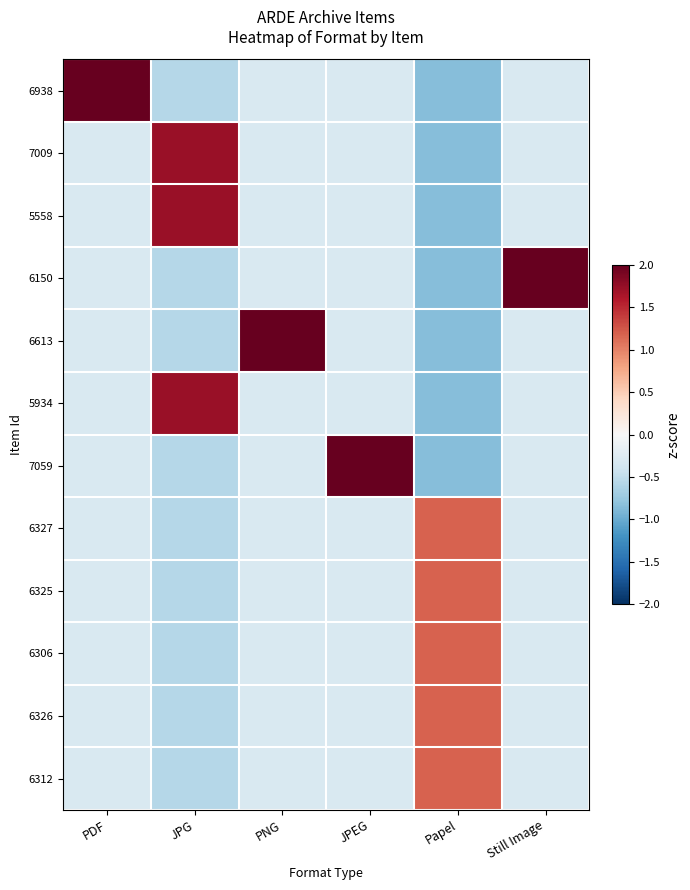

Between Still Image and Papel, which is larger?

Still Image